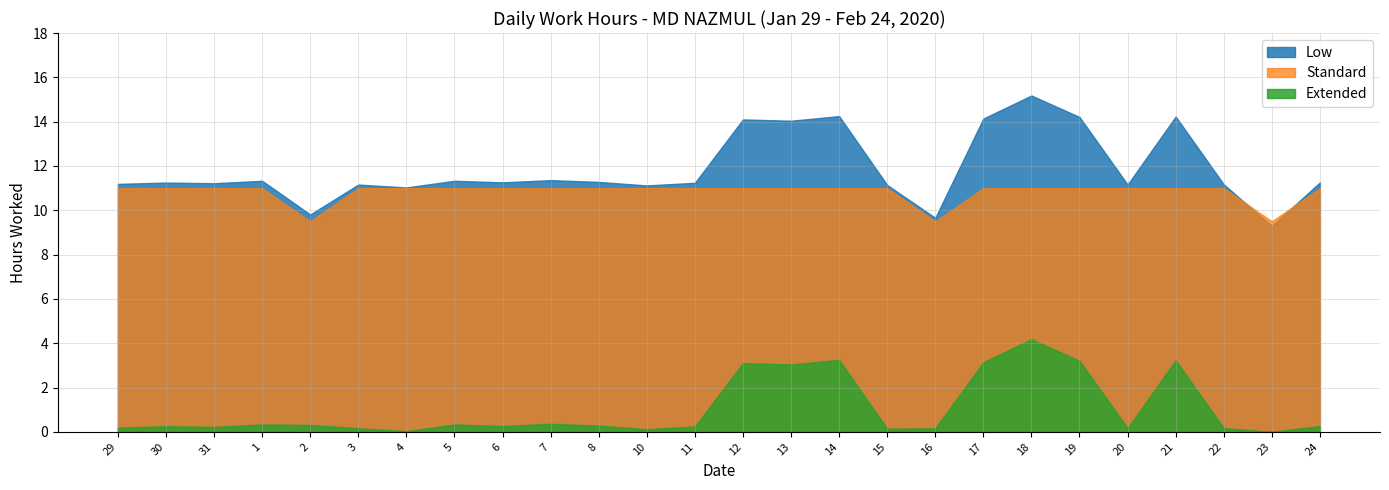

What are all the series names shown in the legend?

Low, Standard, Extended